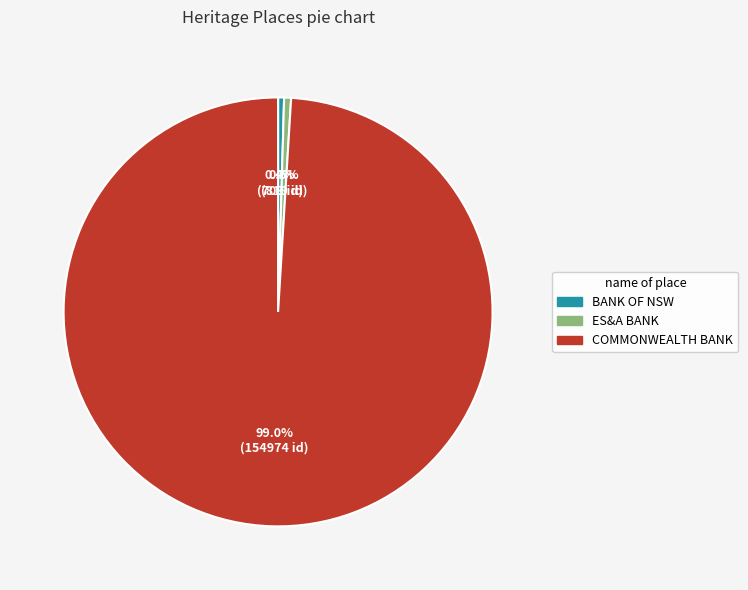

Is there any slice that represents more than half of the pie?

Yes